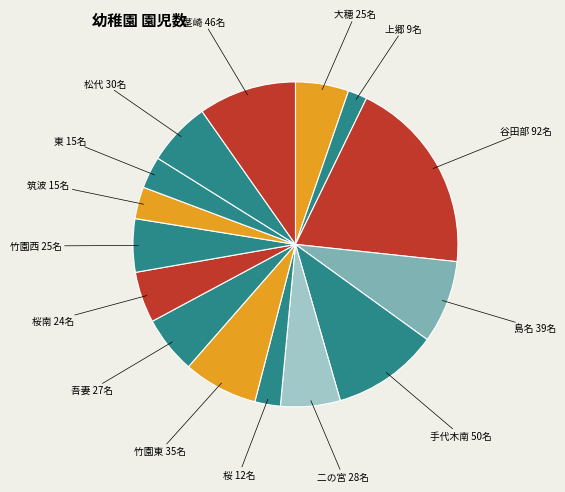

Count the number of slices in the pie.

15